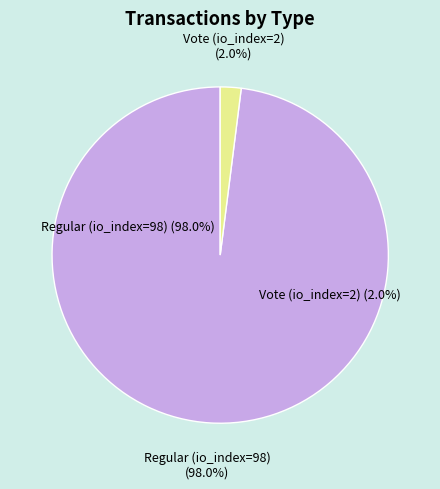

What percentage is NOT represented by Vote (io_index=2)?

98.0%